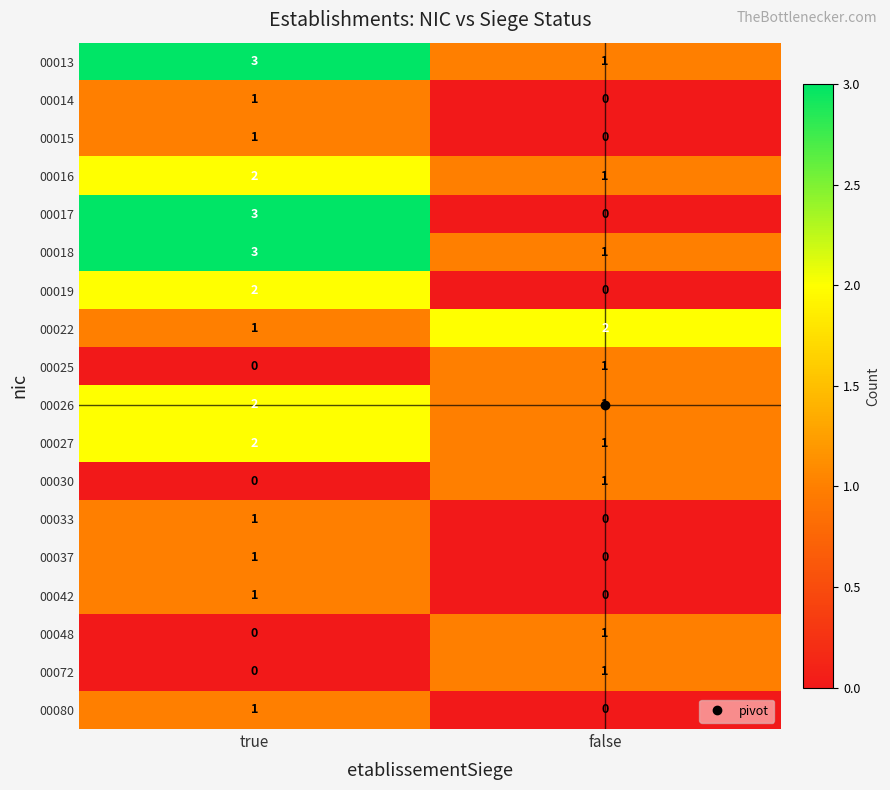

What is the total value across all series at false?

11